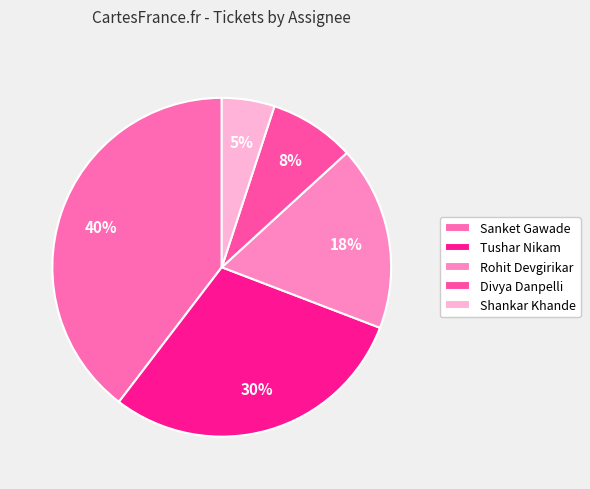

Do Rohit Devgirikar and Tushar Nikam together represent more than half of the pie?

No